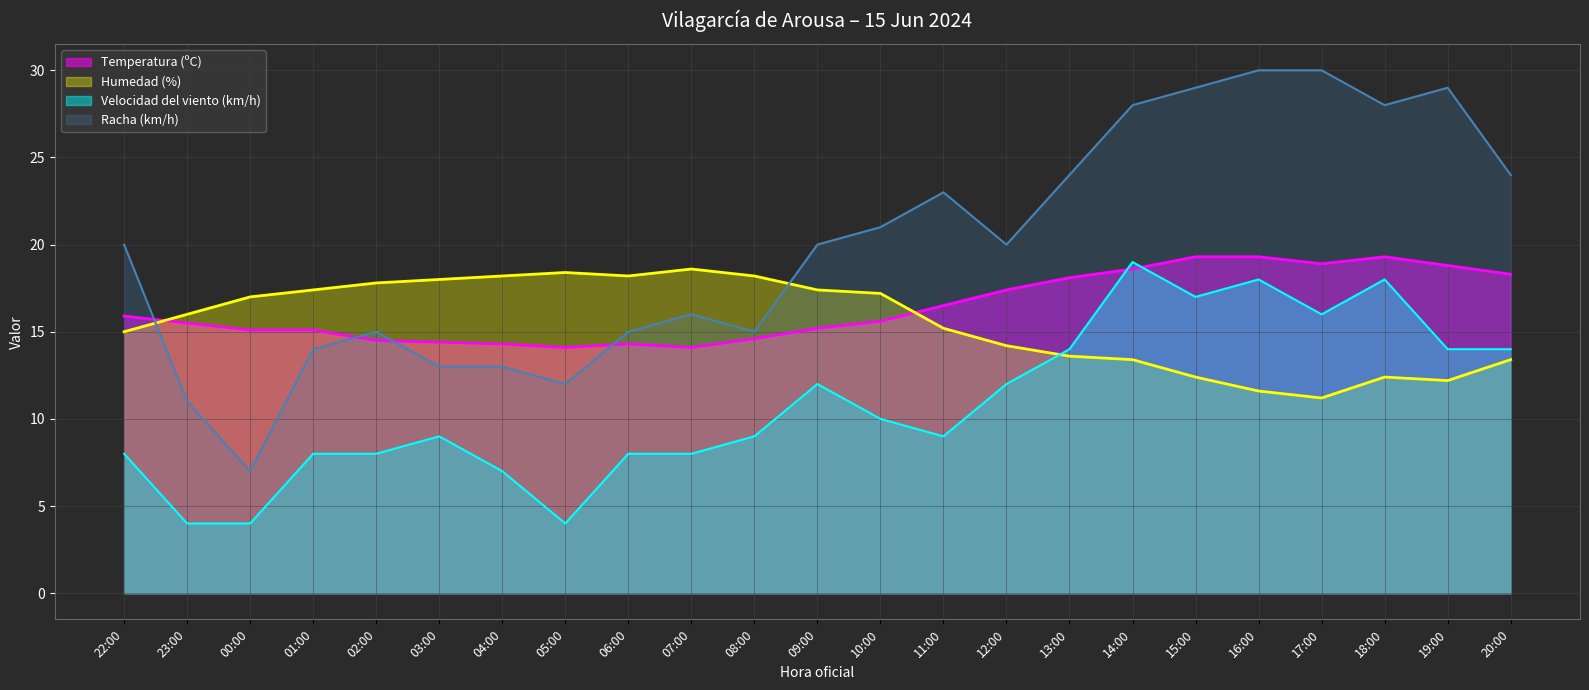

Between 00:00 and 02:00, which is larger?

00:00